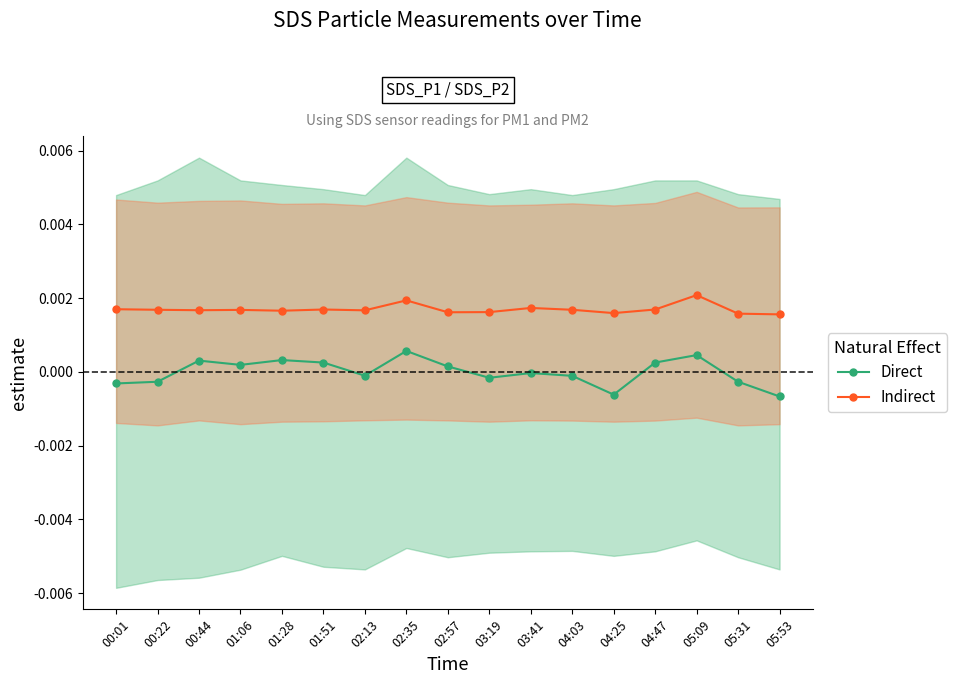

How many lines are shown in the chart?

2